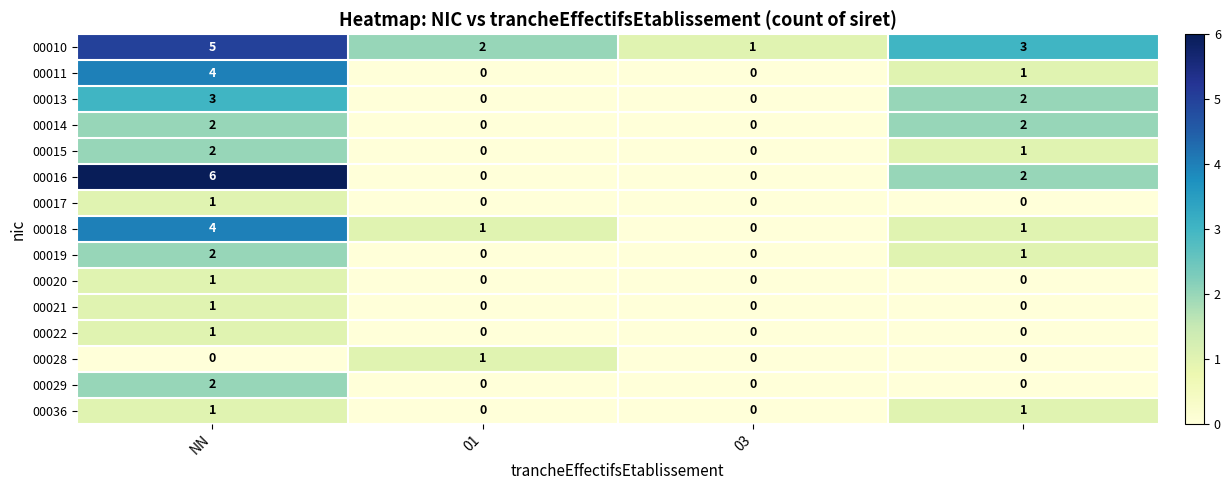

What is the difference between the maximum and minimum values in the 00010 series?

4